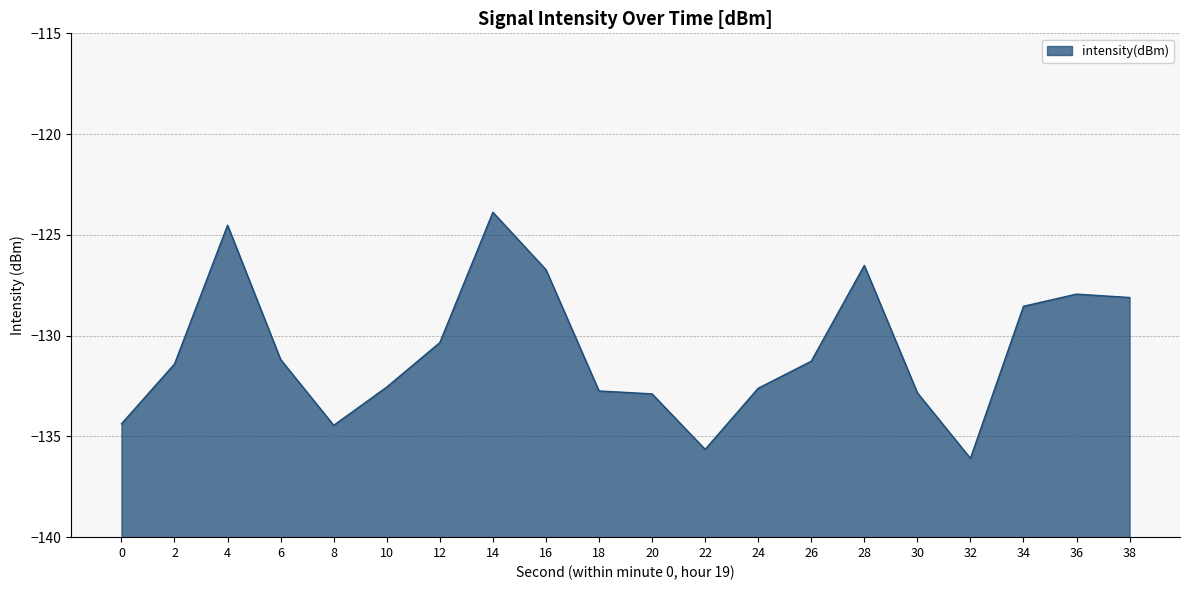

What is the value of the 18th point from the left?

-128.5